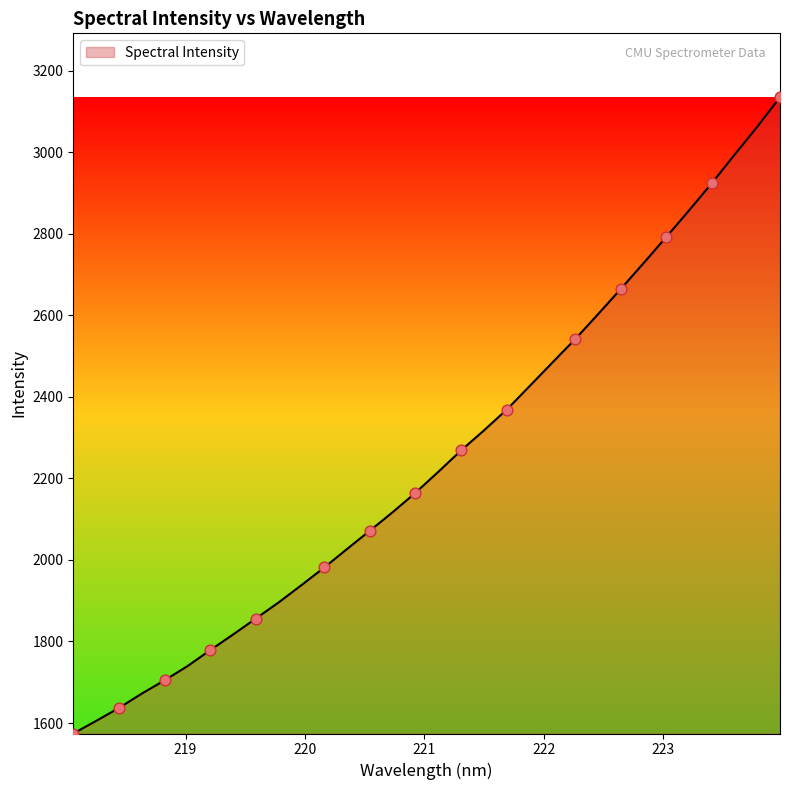

What is the maximum value shown in the chart?

3134.6